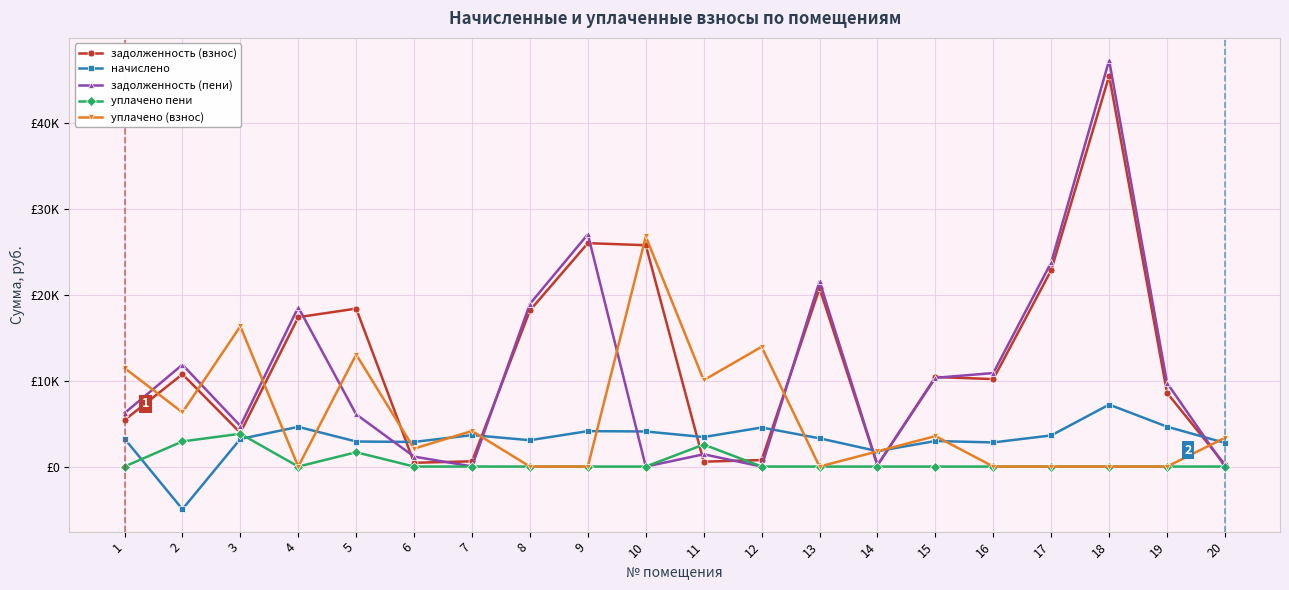

True or false: задолженность (пени) has more than 1 interior local peaks.

True